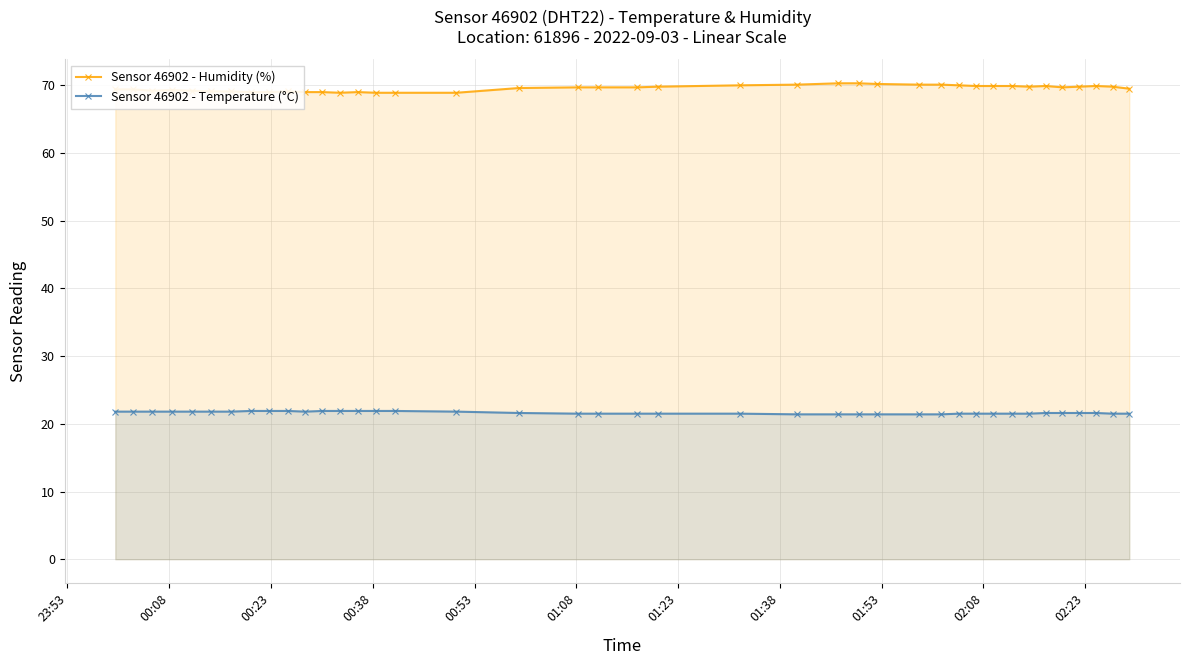

True or false: Sensor 46902 - Temperature (°C) and Sensor 46902 - Humidity (%) intersect in this chart.

False